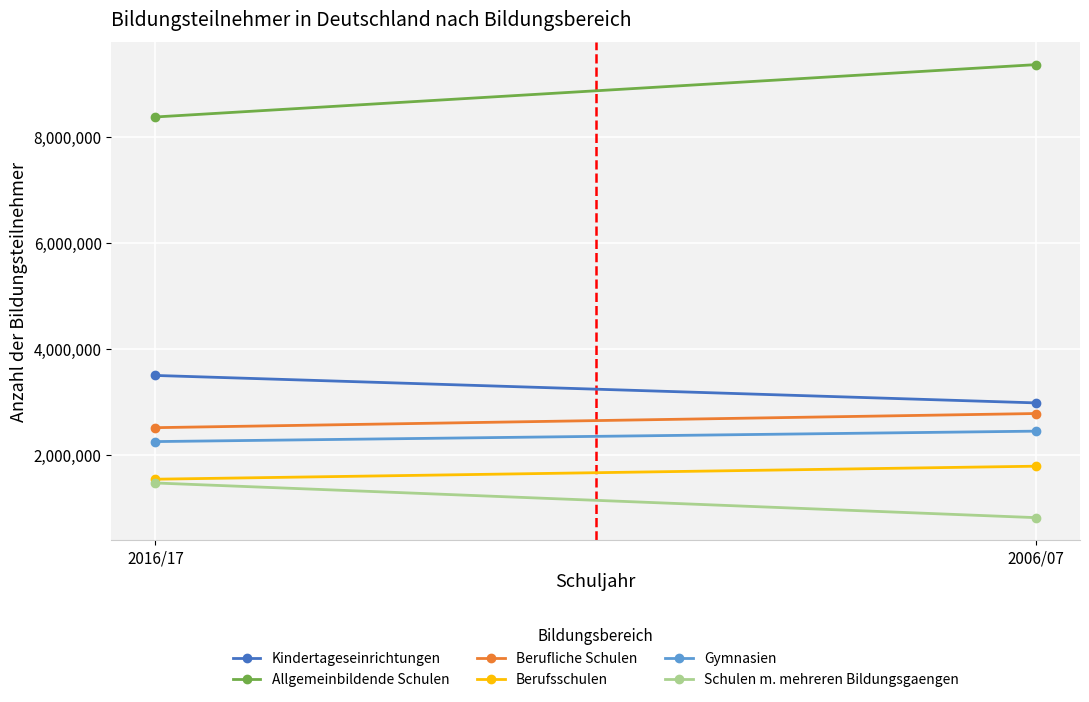

How many values in the Berufliche Schulen series are below 2781875?

1